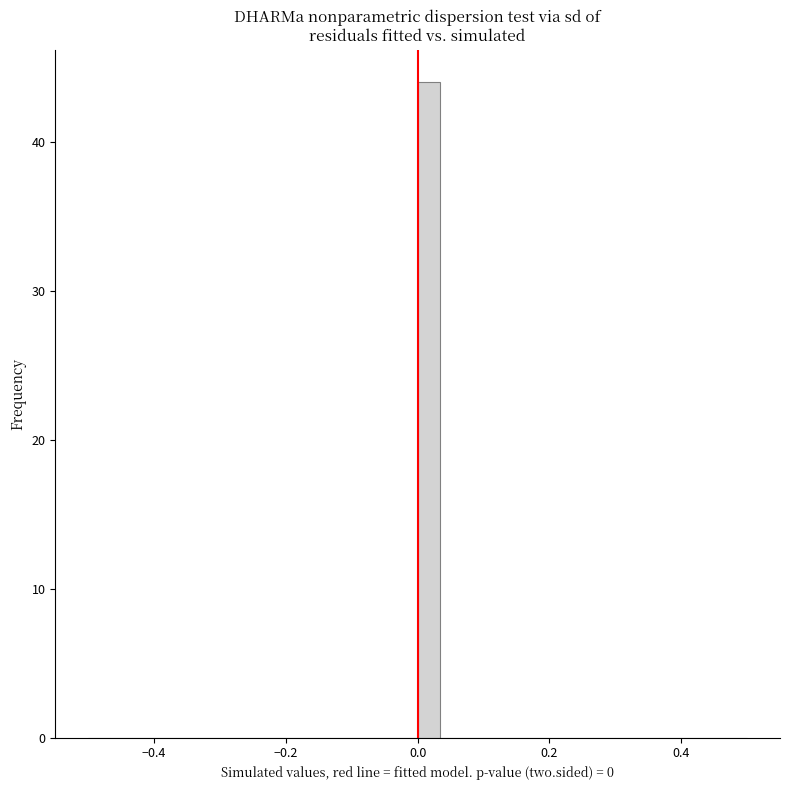

Around what value on the x-axis is the tallest bar? Give the approximate position of its centre, as read against the axis.

0.02